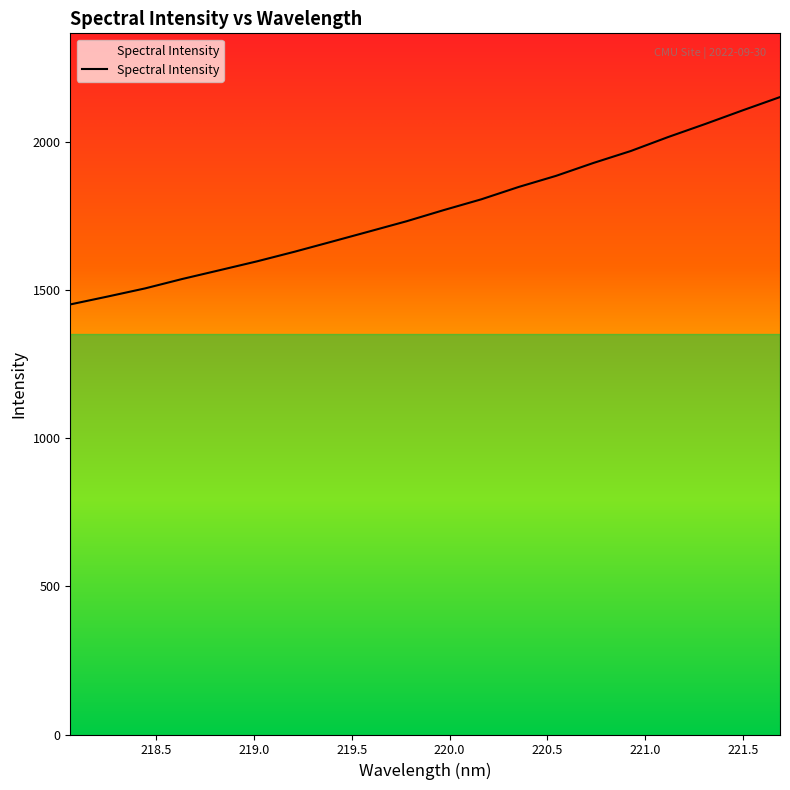

What is the greatest value displayed?

2150.5